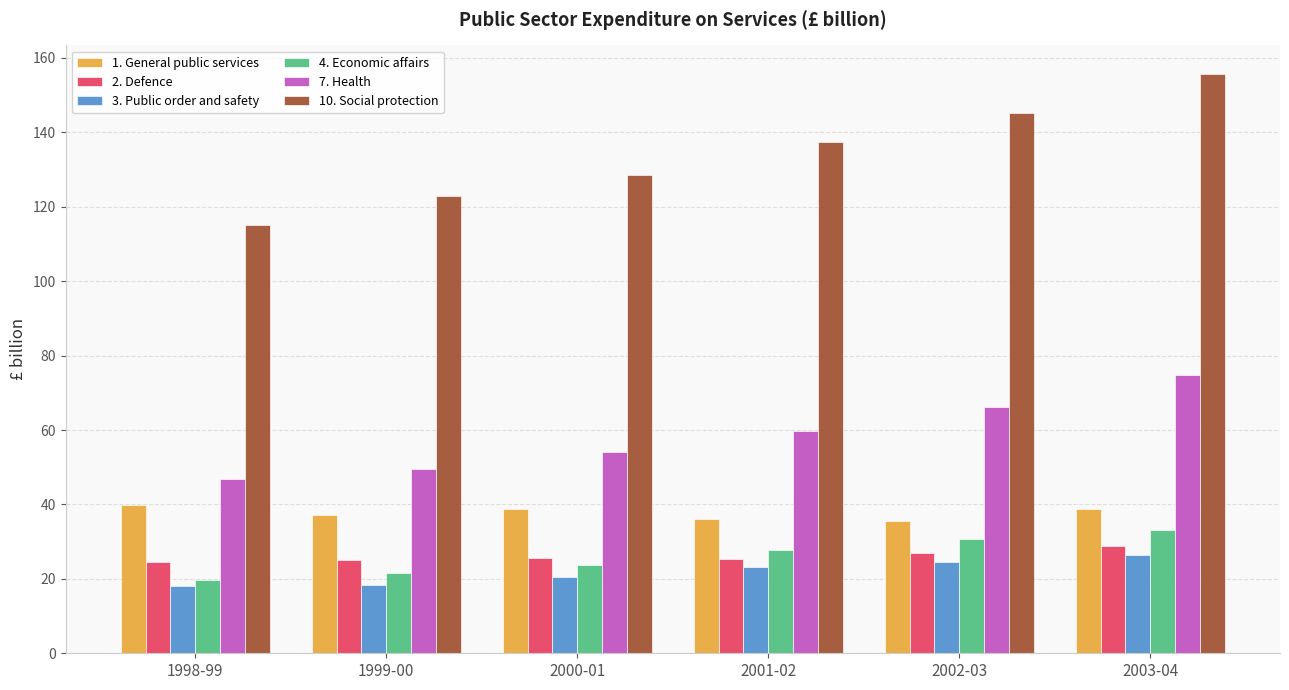

Is the value of 1. General public services at 2000-01 greater than the value of 2. Defence at 1998-99?

Yes